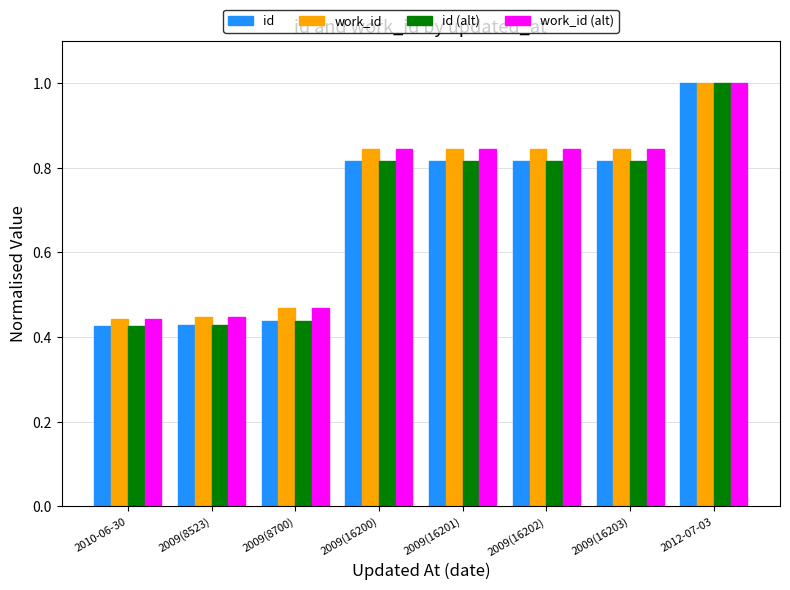

How many categories are shown in the chart?

8